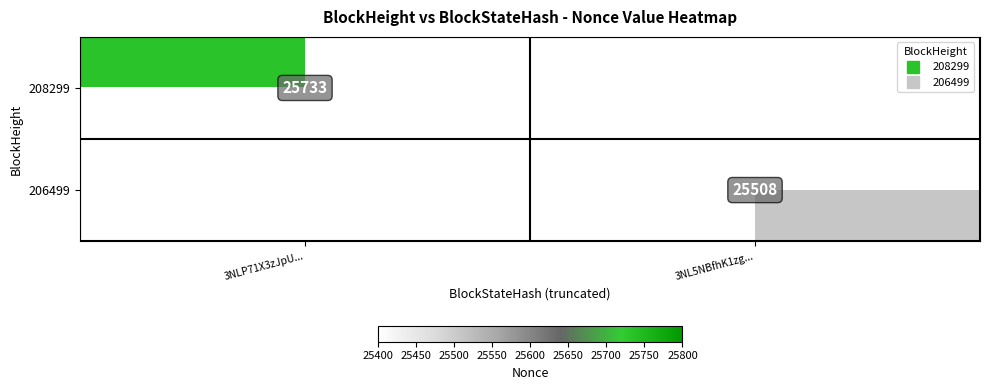

What is the approximate value of 206499 at 3NL5NBfhK1zg...?

25508.0